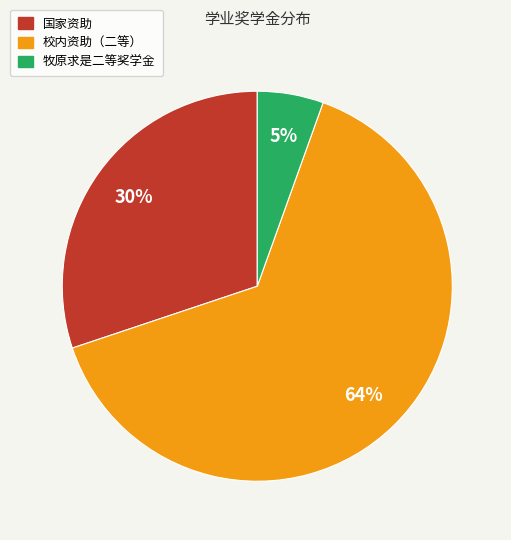

Which slice is the largest?

校内资助（二等）